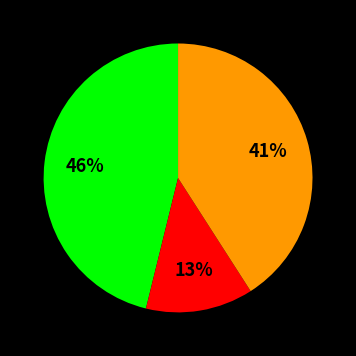

How many slices are in this pie chart?

3